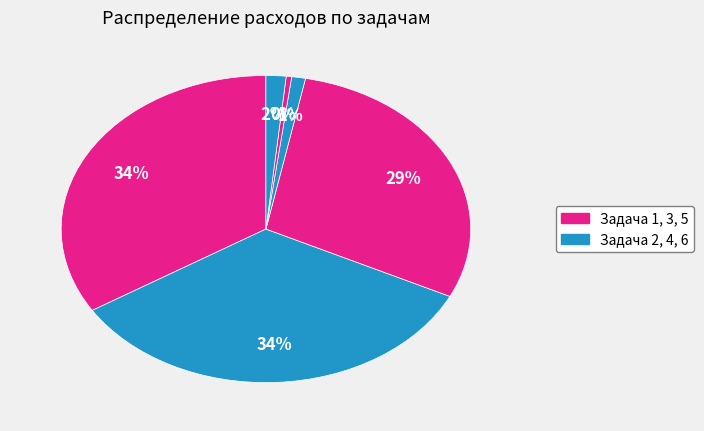

Which category has the smallest portion of the pie?

Задача 5